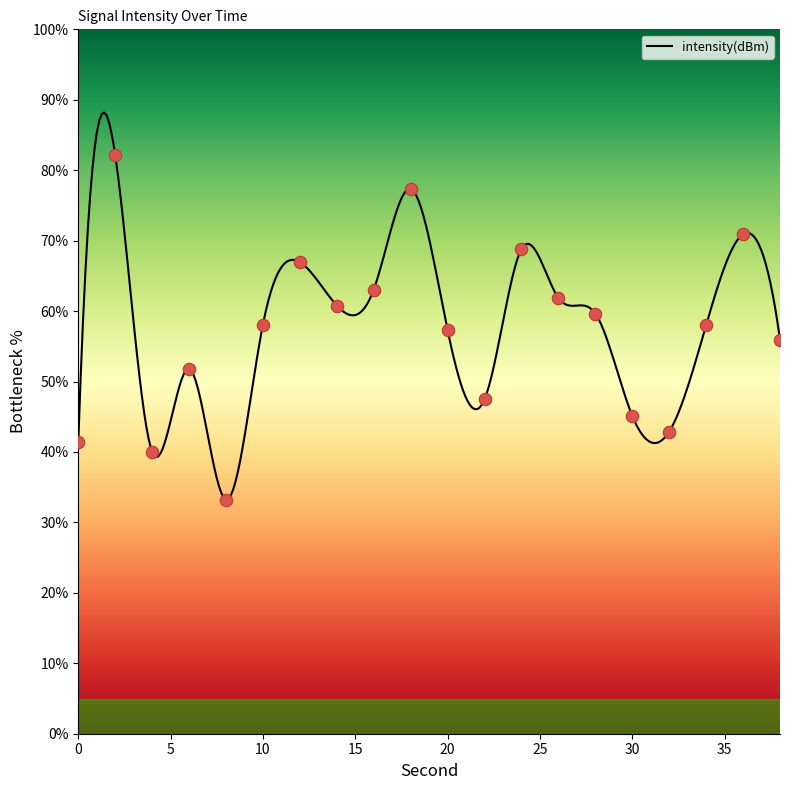

What is the change in value from 2 to 16?

-19.1